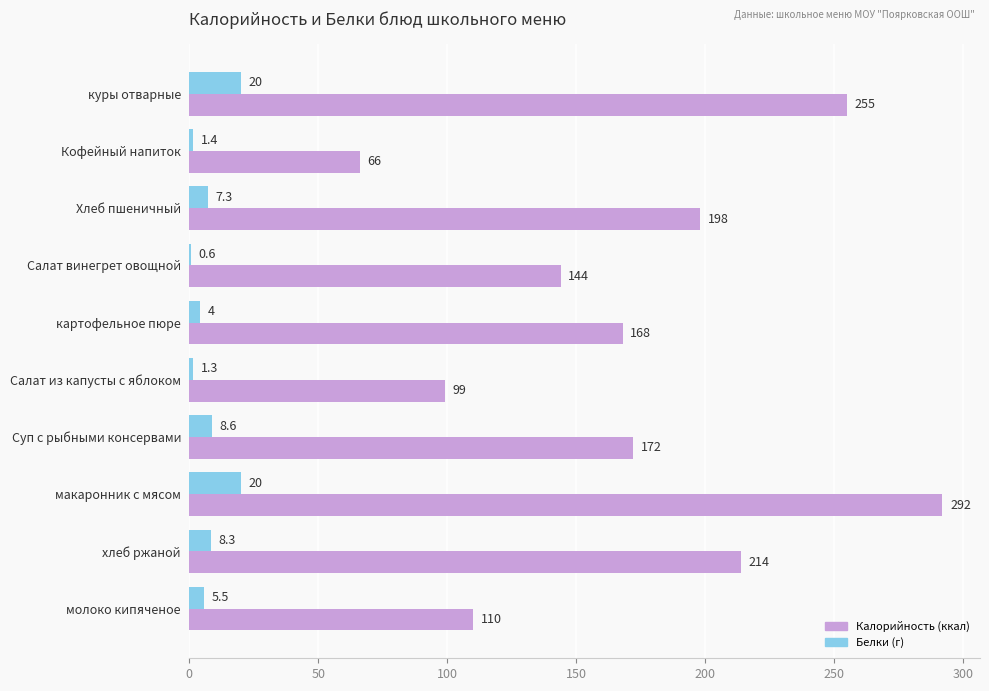

At which category does the chart reach its peak across all series?

макаронник с мясом